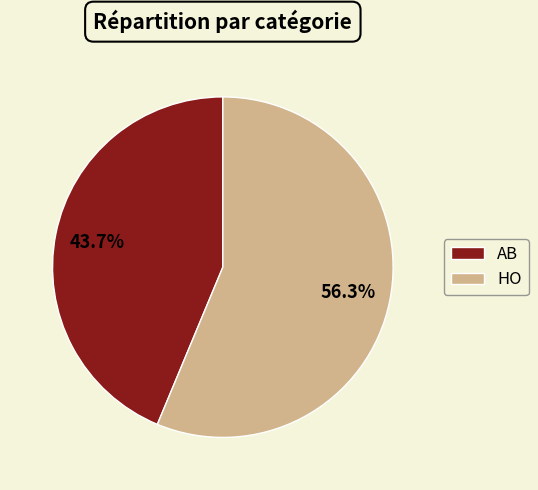

True or false: HO accounts for 56% of the total.

True